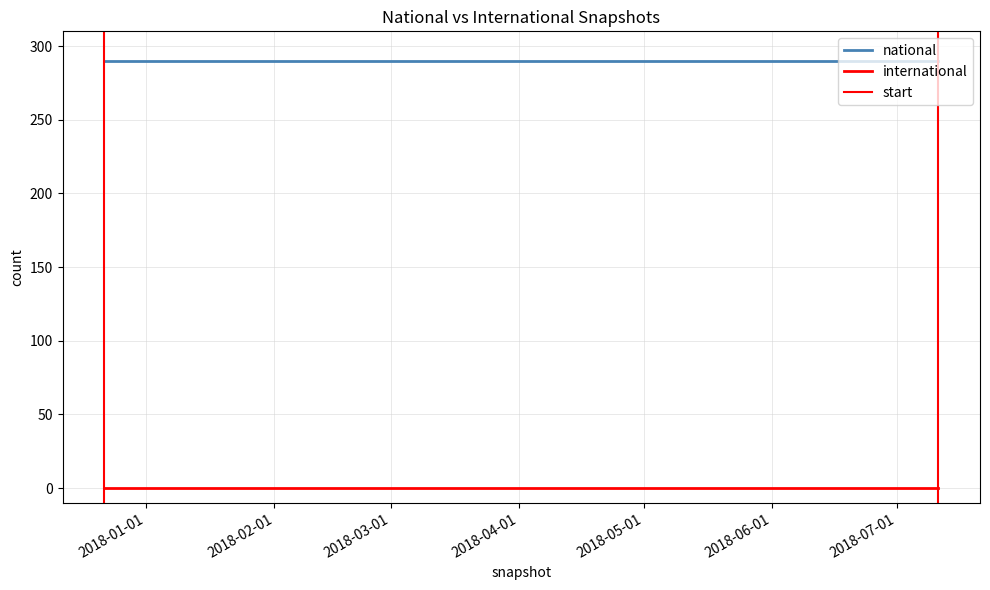

Does the chart display data point markers on the line(s)?

No